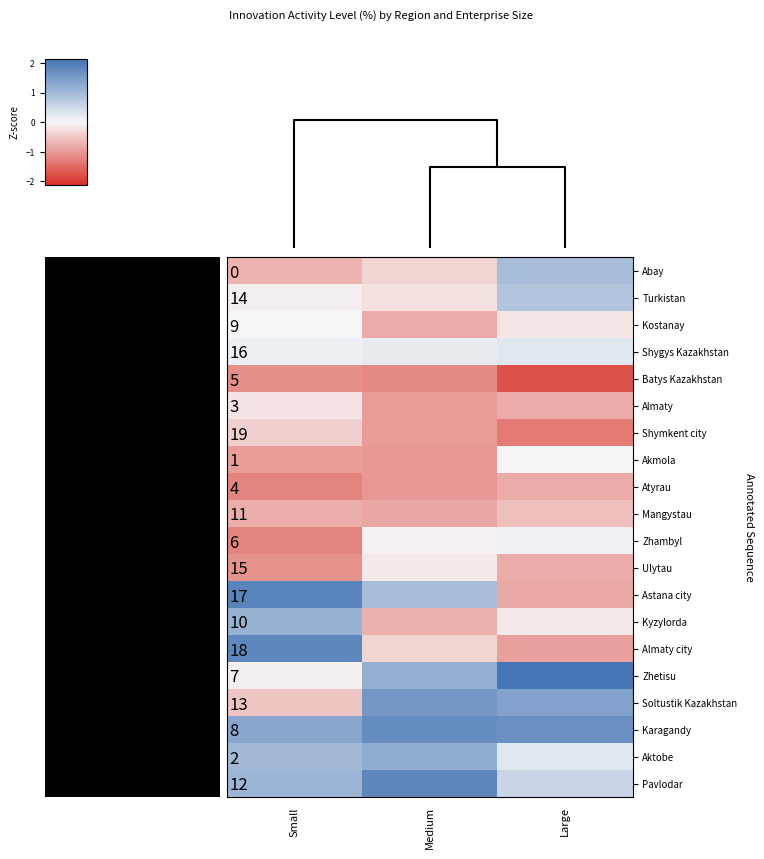

Which has a higher value, Small or Medium?

Medium